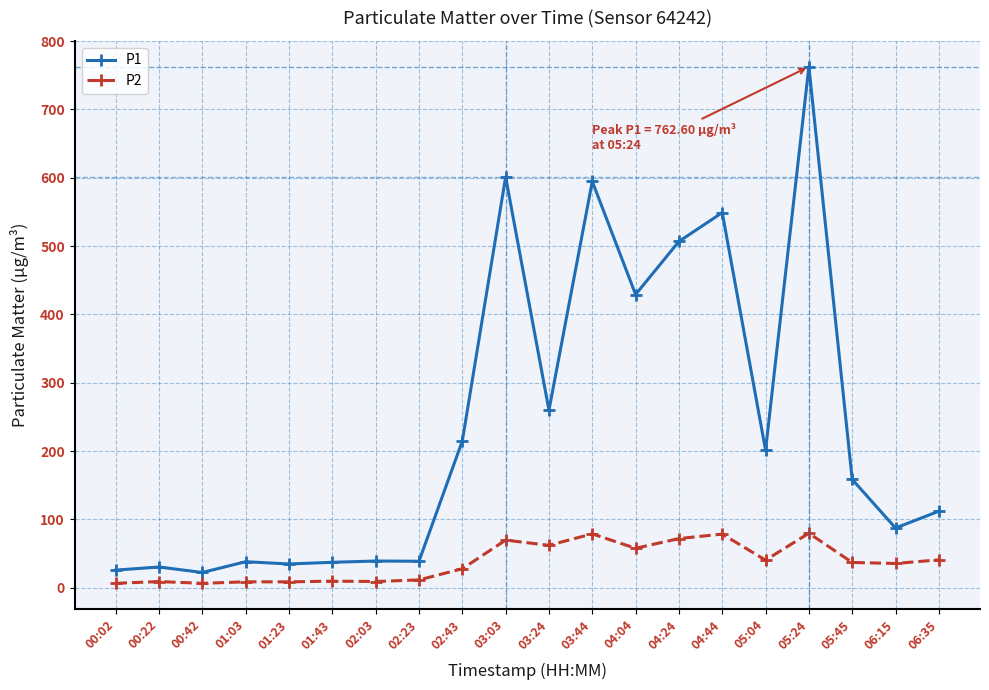

List the series in order of their overall mean, highest first.

P1, P2